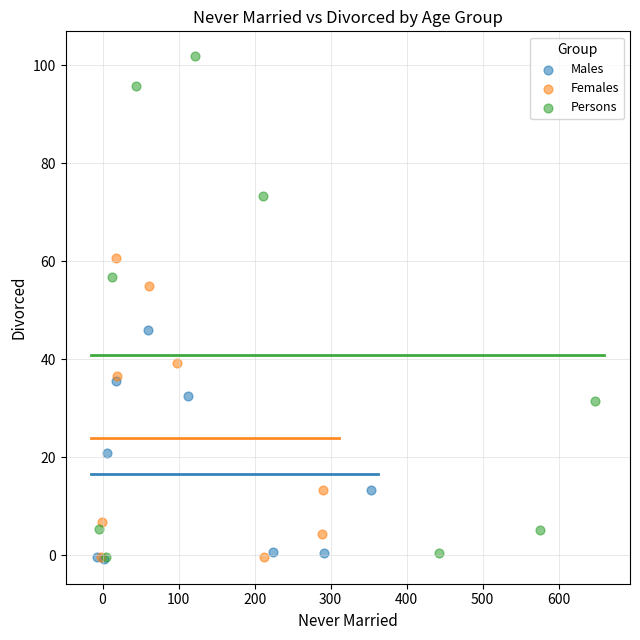

Which series has the widest spread of Y values?

Persons